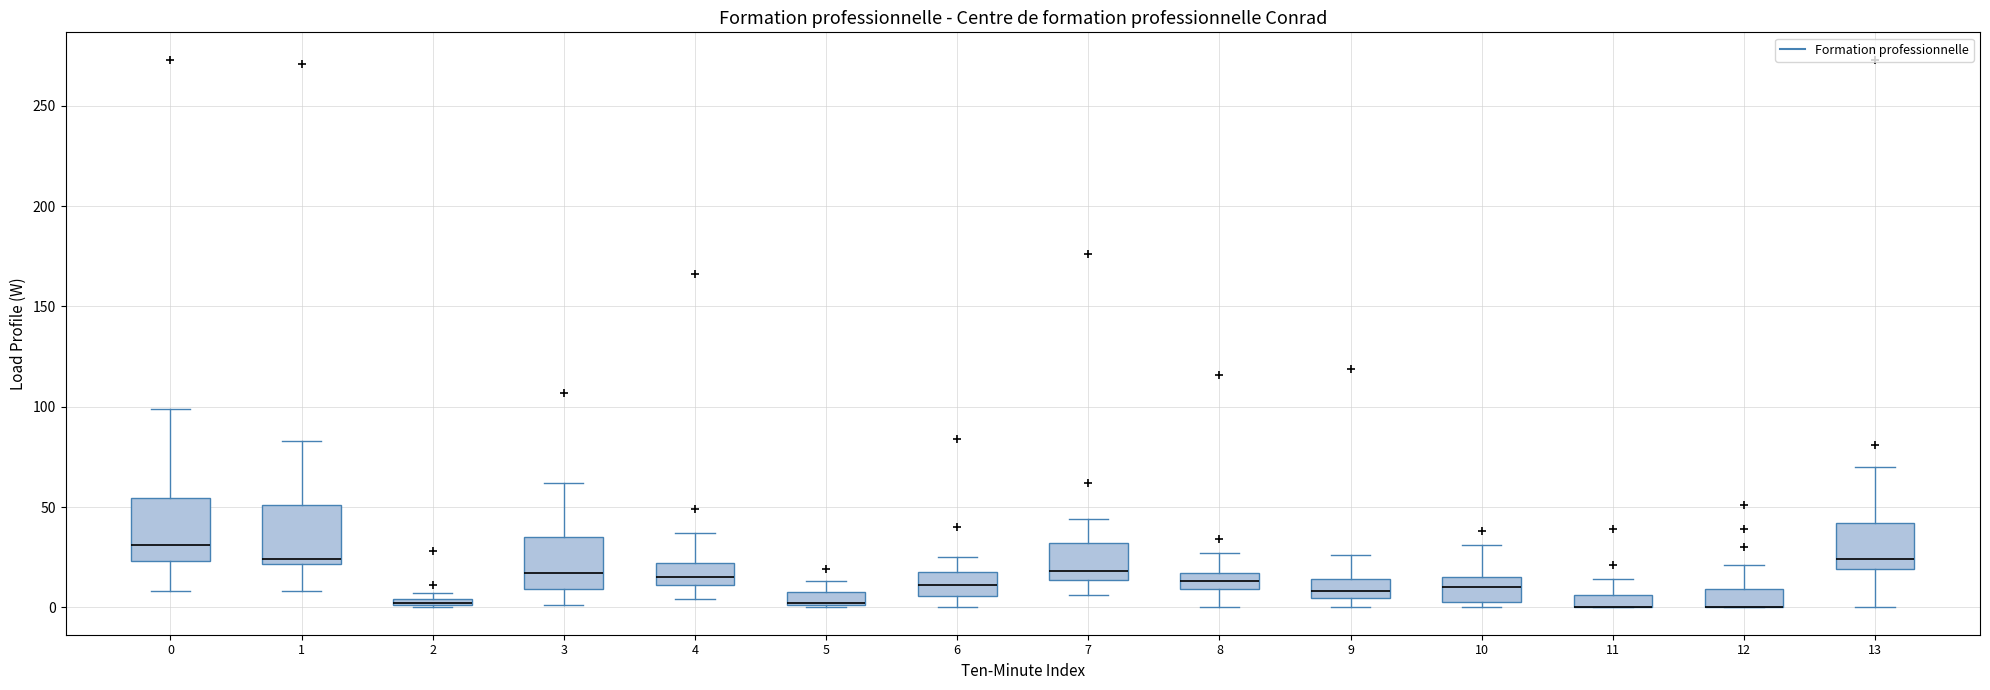

Where is the upper edge of the box at x = 11 on the y-axis? The values are not printed on the chart, so give them approximately, as read against the axis.

5